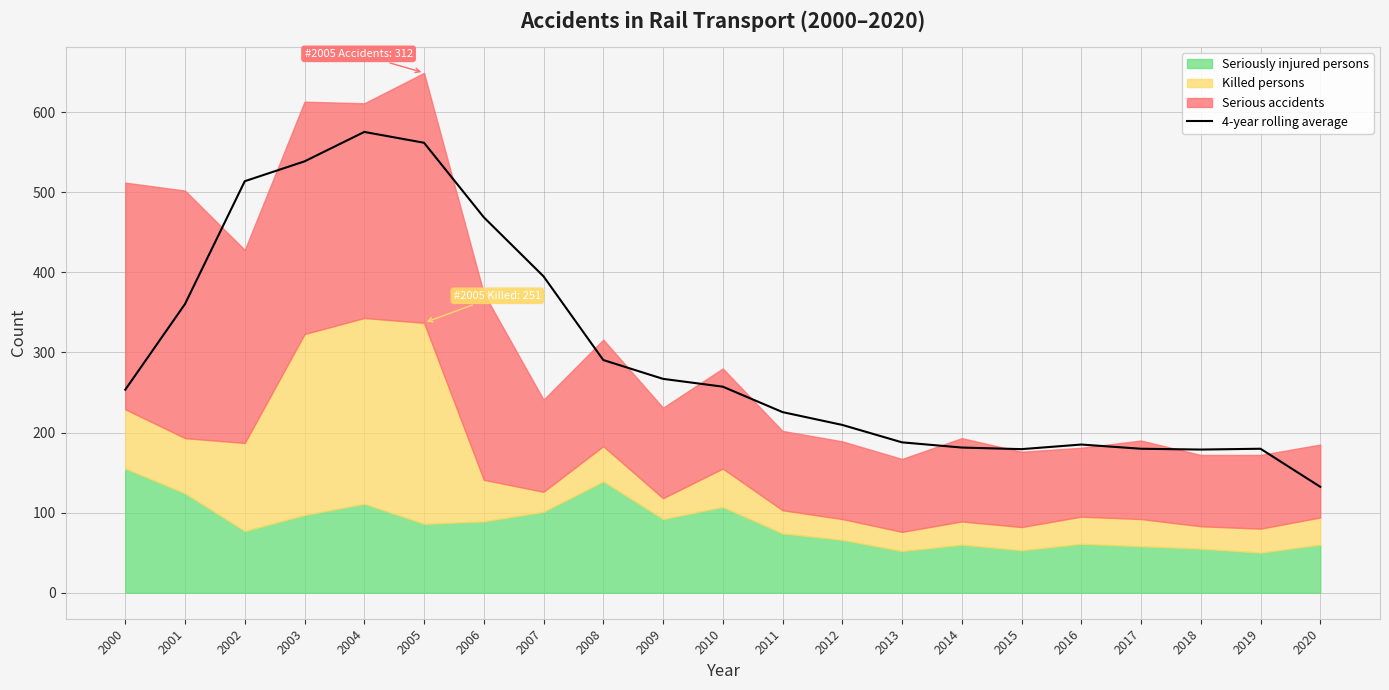

What is the maximum value shown in the chart?

575.2